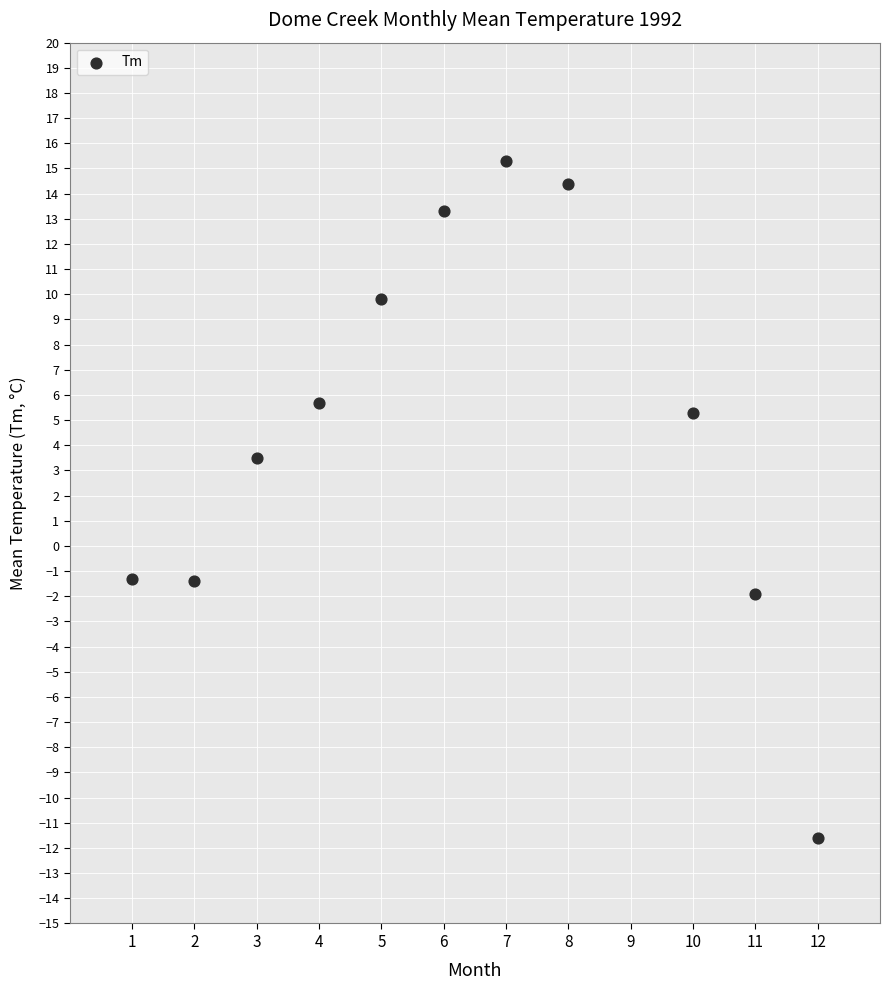

What is the range of X values (max minus min)?

11.0